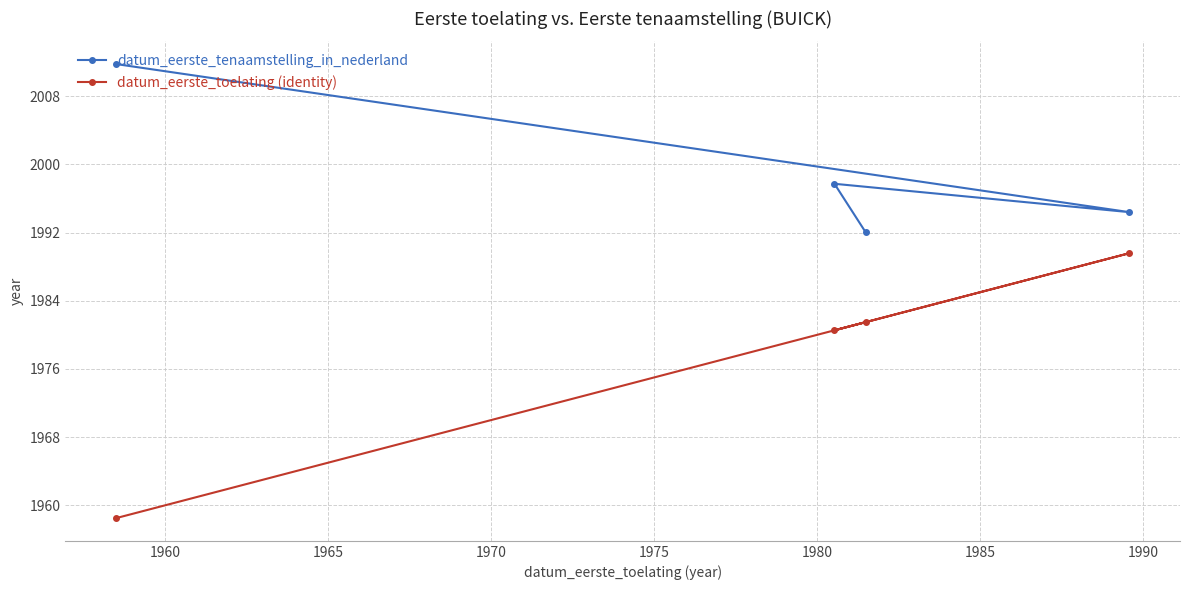

Rank the series by their maximum value, from lowest to highest.

datum_eerste_toelating (identity), datum_eerste_tenaamstelling_in_nederland